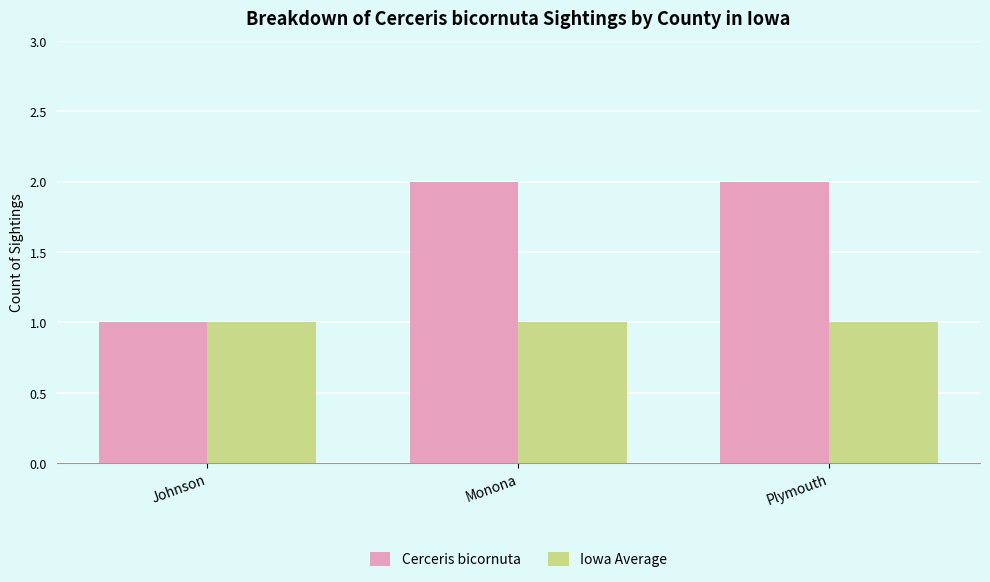

The Cerceris bicornuta series shows 0 at Johnson. True or false?

False